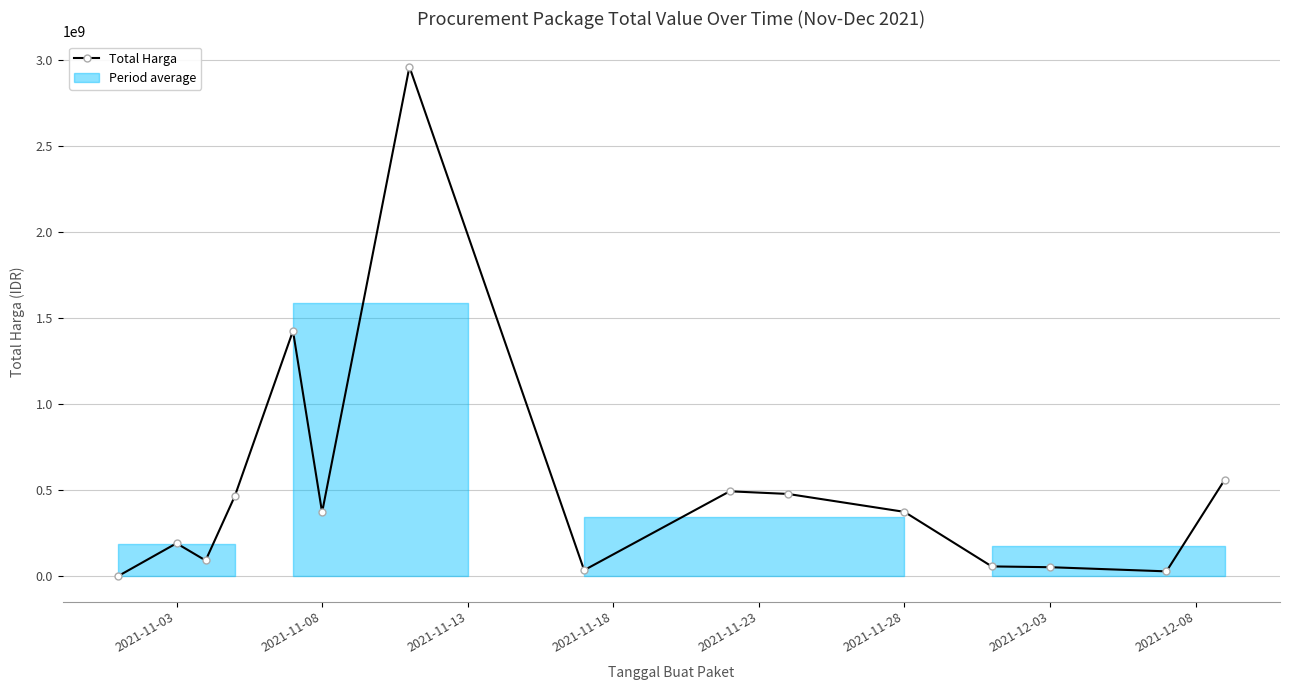

How many values exceed 370565900?

7